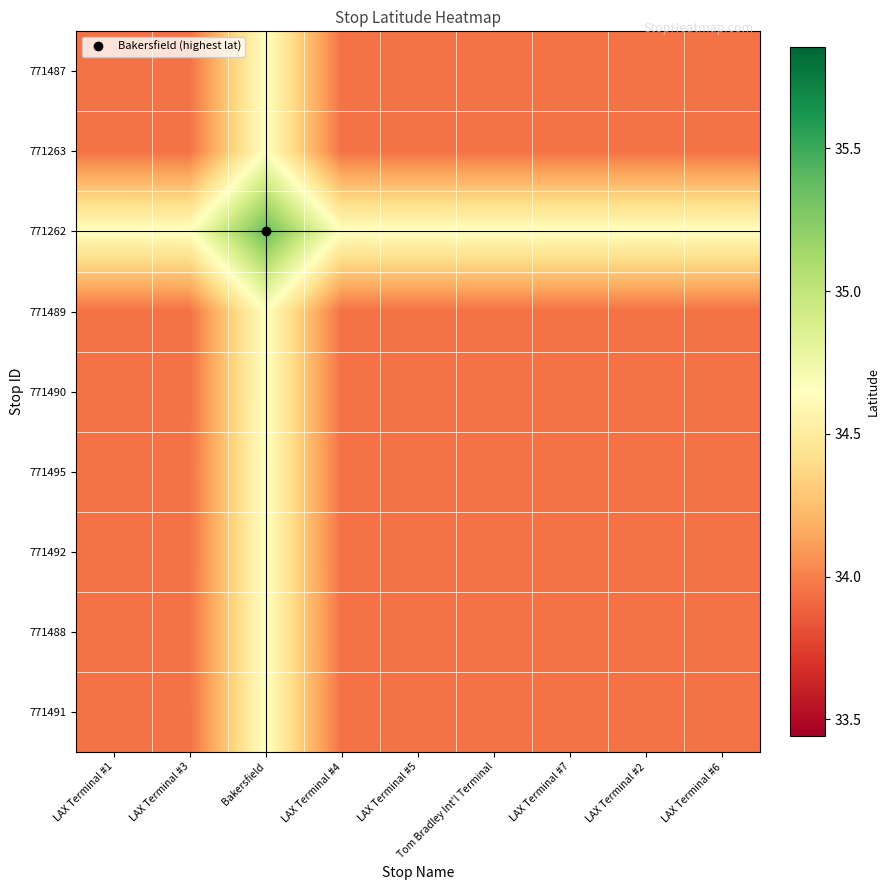

Reading right to left, list all the values displayed in this chart.

771487: LAX Terminal #6=33.9	LAX Terminal #2=33.9	LAX Terminal #7=33.9	Tom Bradley Int'l Terminal=33.9	LAX Terminal #5=33.9	LAX Terminal #4=33.9	Bakersfield=34.6	LAX Terminal #3=33.9	LAX Terminal #1=33.9
771263: LAX Terminal #6=33.9	LAX Terminal #2=33.9	LAX Terminal #7=33.9	Tom Bradley Int'l Terminal=33.9	LAX Terminal #5=33.9	LAX Terminal #4=33.9	Bakersfield=34.6	LAX Terminal #3=33.9	LAX Terminal #1=33.9
771262: LAX Terminal #6=34.6	LAX Terminal #2=34.6	LAX Terminal #7=34.6	Tom Bradley Int'l Terminal=34.6	LAX Terminal #5=34.6	LAX Terminal #4=34.6	Bakersfield=35.4	LAX Terminal #3=34.6	LAX Terminal #1=34.6
771489: LAX Terminal #6=33.9	LAX Terminal #2=33.9	LAX Terminal #7=33.9	Tom Bradley Int'l Terminal=33.9	LAX Terminal #5=33.9	LAX Terminal #4=33.9	Bakersfield=34.6	LAX Terminal #3=33.9	LAX Terminal #1=33.9
771490: LAX Terminal #6=33.9	LAX Terminal #2=33.9	LAX Terminal #7=33.9	Tom Bradley Int'l Terminal=33.9	LAX Terminal #5=33.9	LAX Terminal #4=33.9	Bakersfield=34.6	LAX Terminal #3=33.9	LAX Terminal #1=33.9
771495: LAX Terminal #6=33.9	LAX Terminal #2=33.9	LAX Terminal #7=33.9	Tom Bradley Int'l Terminal=33.9	LAX Terminal #5=33.9	LAX Terminal #4=33.9	Bakersfield=34.6	LAX Terminal #3=33.9	LAX Terminal #1=33.9
771492: LAX Terminal #6=33.9	LAX Terminal #2=33.9	LAX Terminal #7=33.9	Tom Bradley Int'l Terminal=33.9	LAX Terminal #5=33.9	LAX Terminal #4=33.9	Bakersfield=34.6	LAX Terminal #3=33.9	LAX Terminal #1=33.9
771488: LAX Terminal #6=33.9	LAX Terminal #2=33.9	LAX Terminal #7=33.9	Tom Bradley Int'l Terminal=33.9	LAX Terminal #5=33.9	LAX Terminal #4=33.9	Bakersfield=34.6	LAX Terminal #3=33.9	LAX Terminal #1=33.9
771491: LAX Terminal #6=33.9	LAX Terminal #2=33.9	LAX Terminal #7=33.9	Tom Bradley Int'l Terminal=33.9	LAX Terminal #5=33.9	LAX Terminal #4=33.9	Bakersfield=34.6	LAX Terminal #3=33.9	LAX Terminal #1=33.9